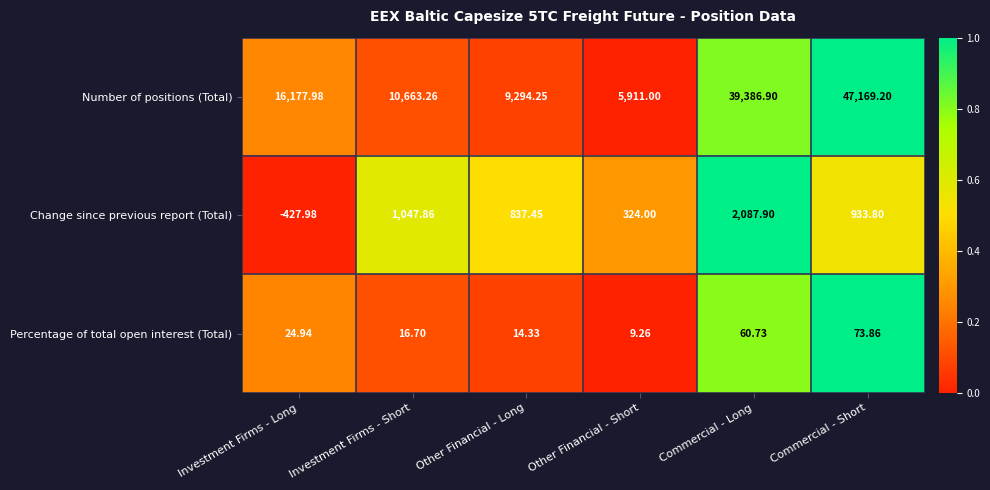

At which category is the sum across all series the highest?

Commercial - Short